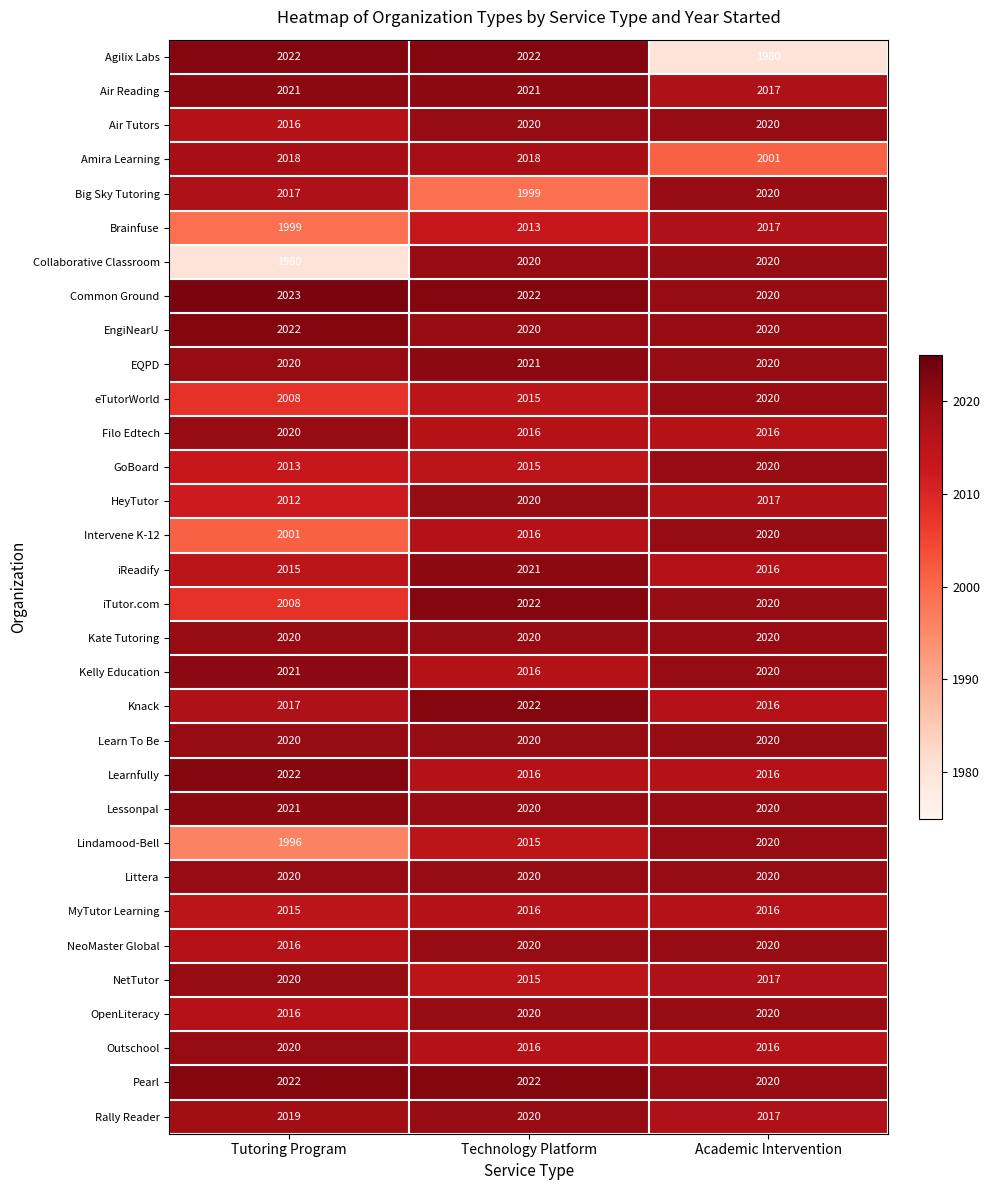

What is the difference between the highest and lowest values at Tutoring Program?

43